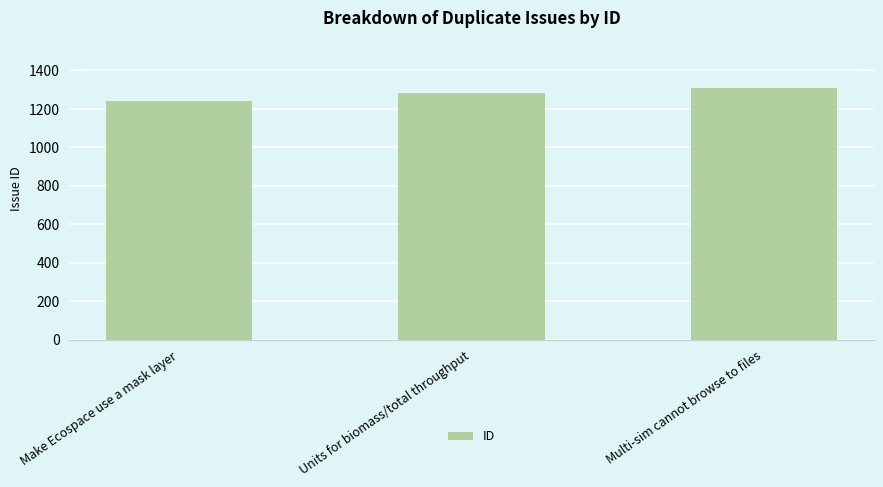

What is the sum of all values?

3833